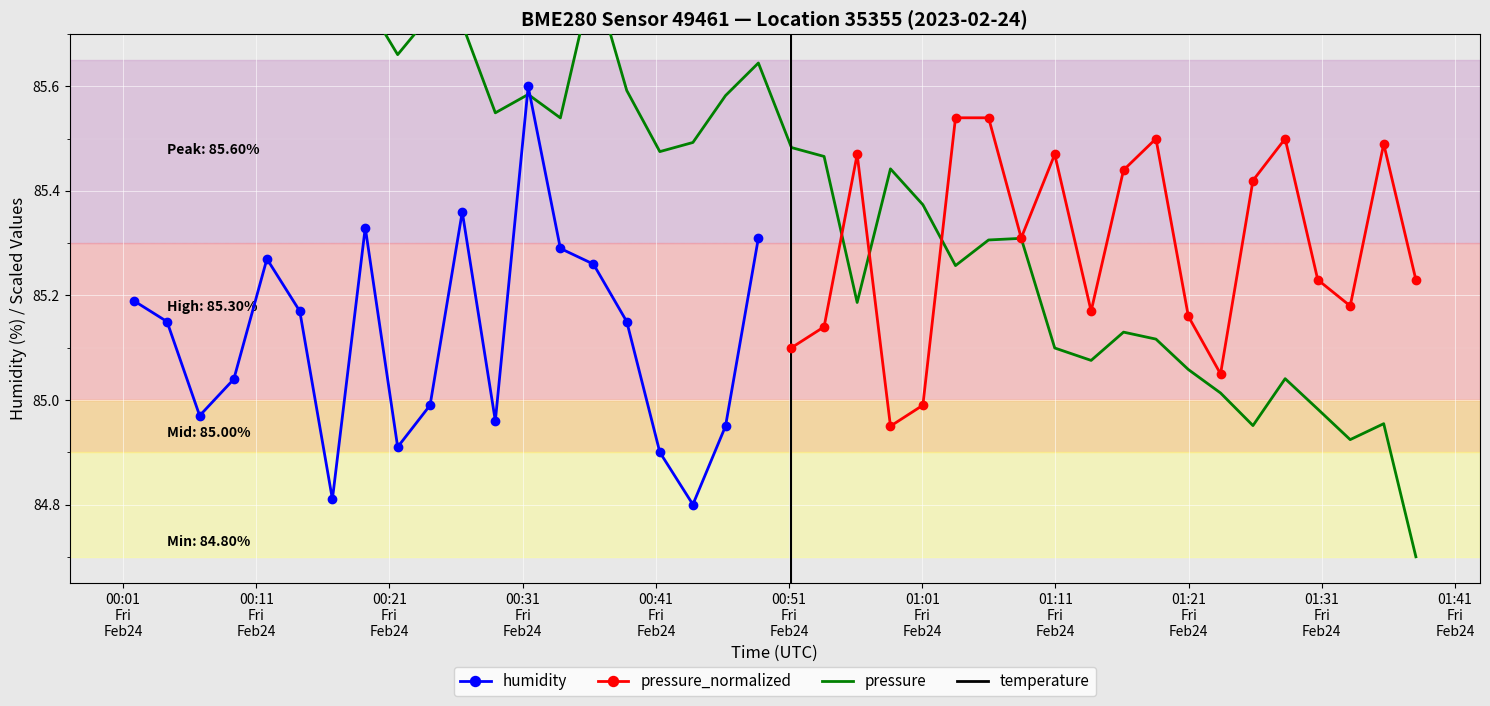

How many interior local peaks does the humidity series have?

4